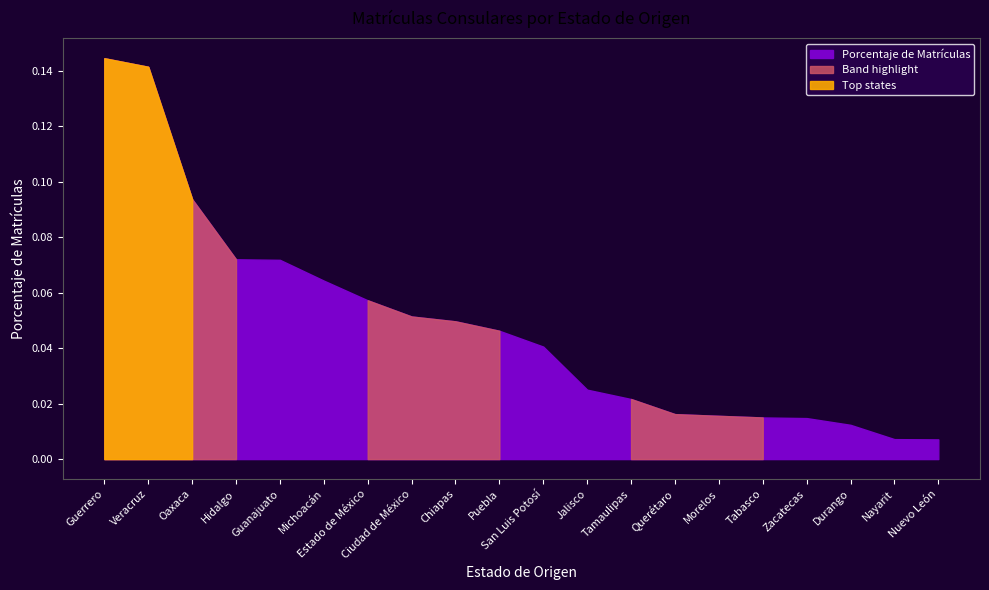

Does the chart have visible grid lines?

No